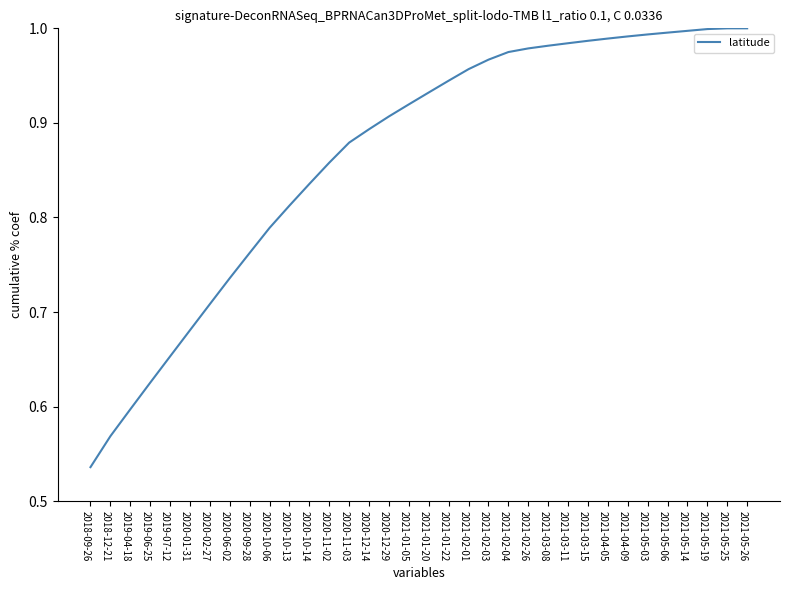

Where is the data nearest to the value 0?

2018-09-26